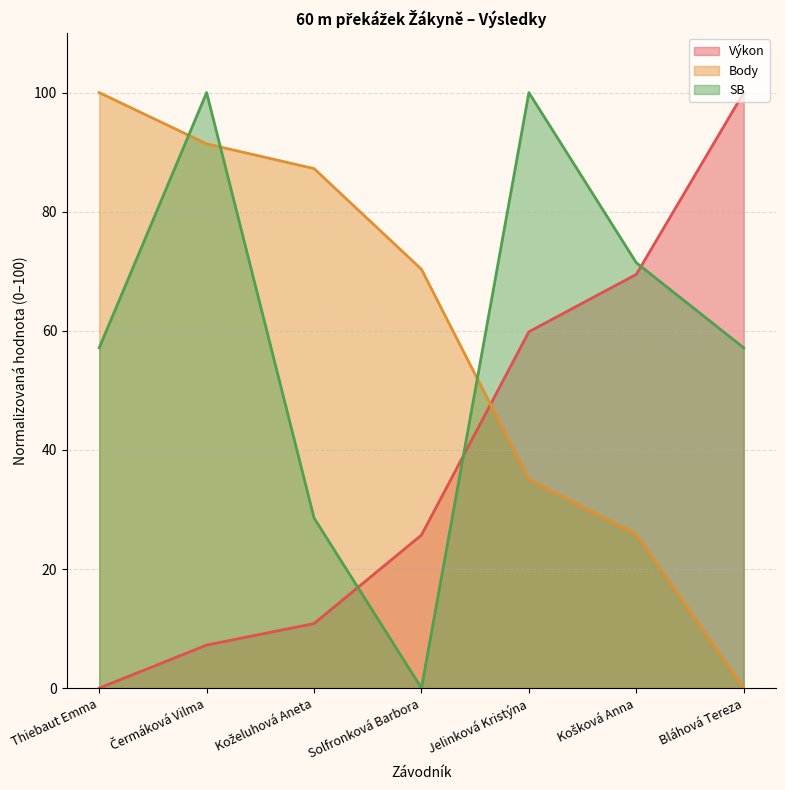

How many distinct data groups are displayed?

3